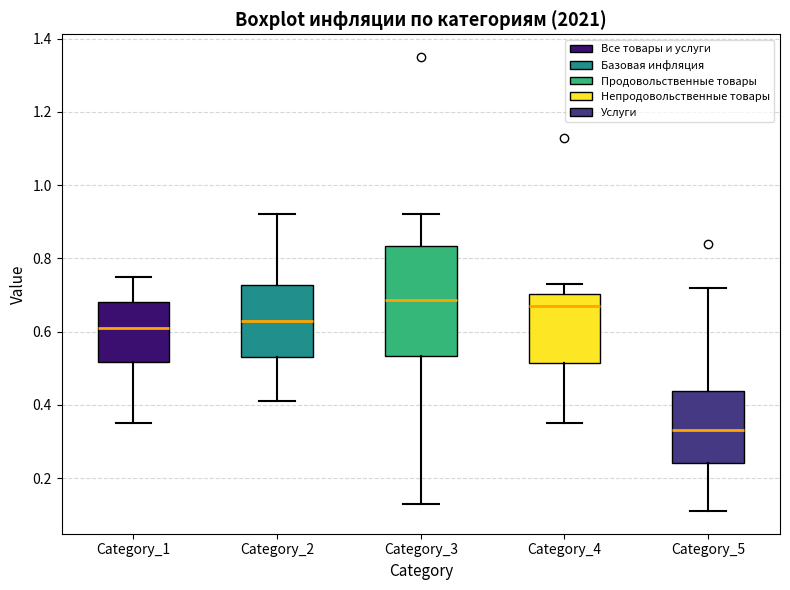

Which box is the tallest, from its lower edge to its upper edge?

Category_3